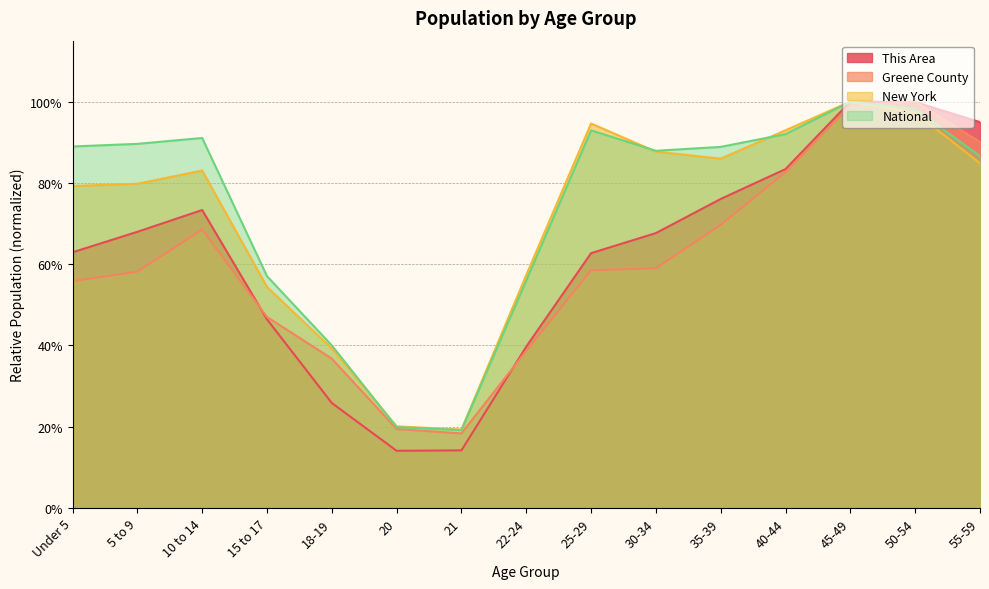

The value of New York at 10 to 14 is 0.8. True or false?

True